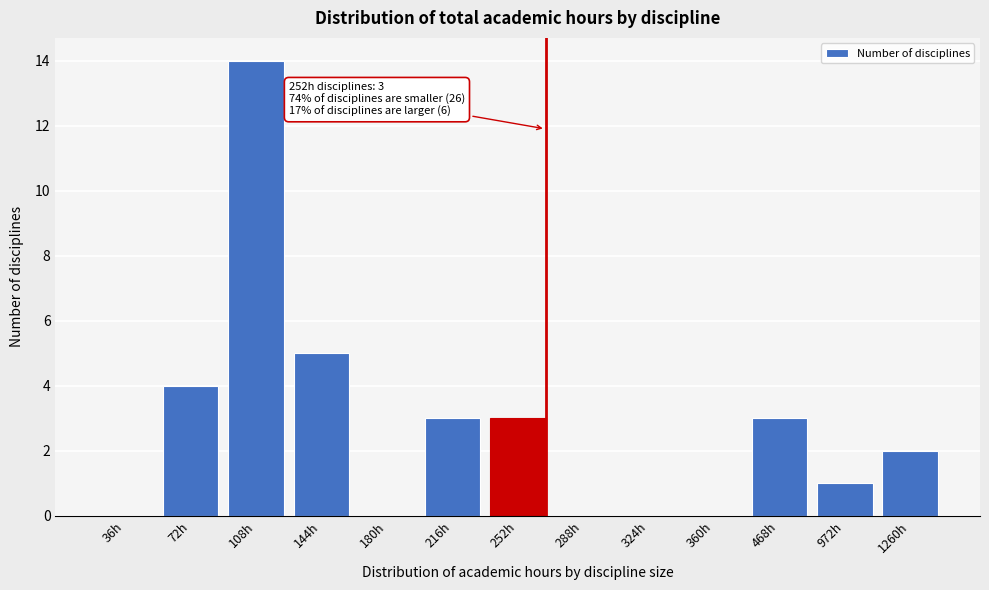

Reading right to left, what are all the values shown in this chart?

1260h=2	972h=1	468h=3	360h=0	324h=0	288h=0	252h=3	216h=3	180h=0	144h=5	108h=14	72h=4	36h=0